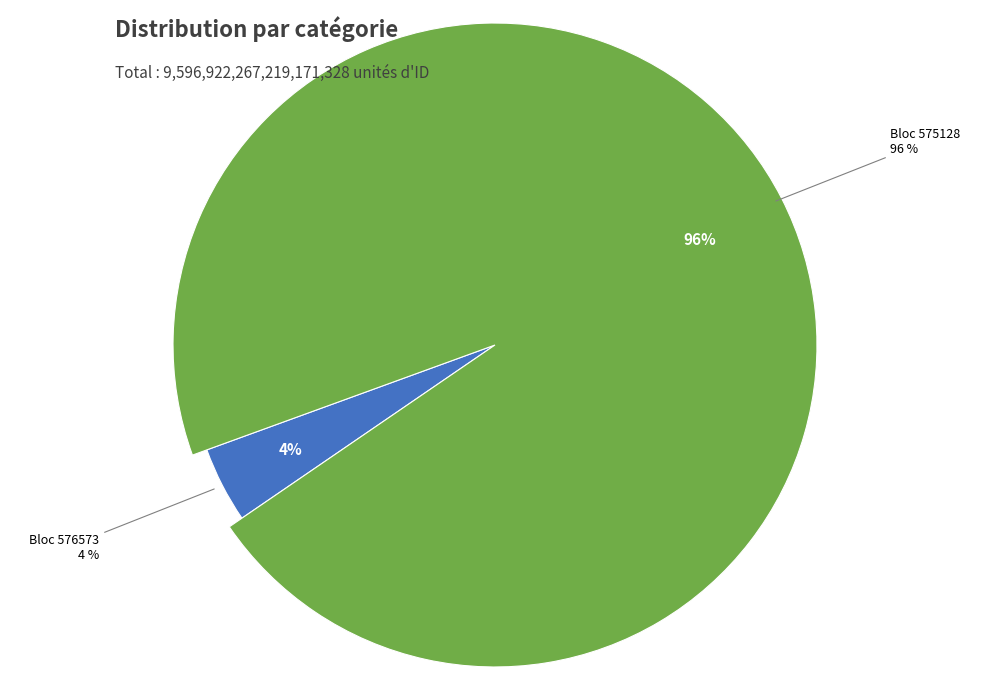

What is the smallest slice in the pie chart?

576573